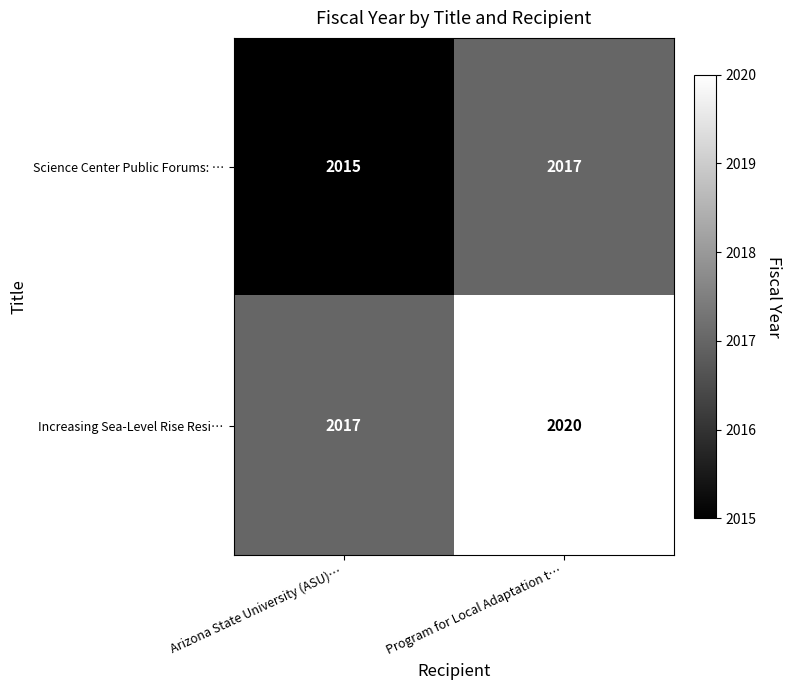

How many series are shown in this chart?

2